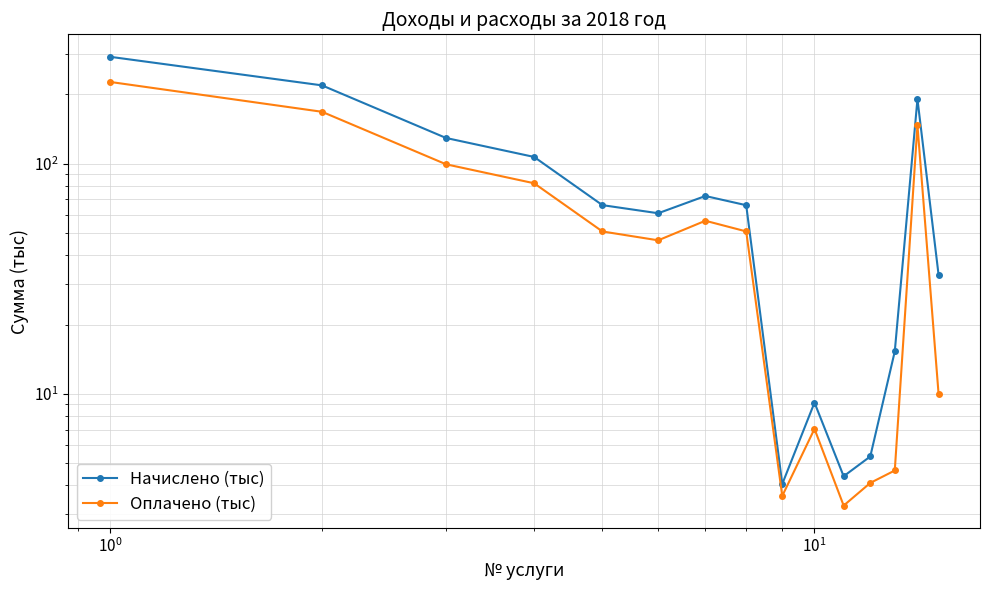

What is the lowest value of the Начислено (тыс) series?

4.1